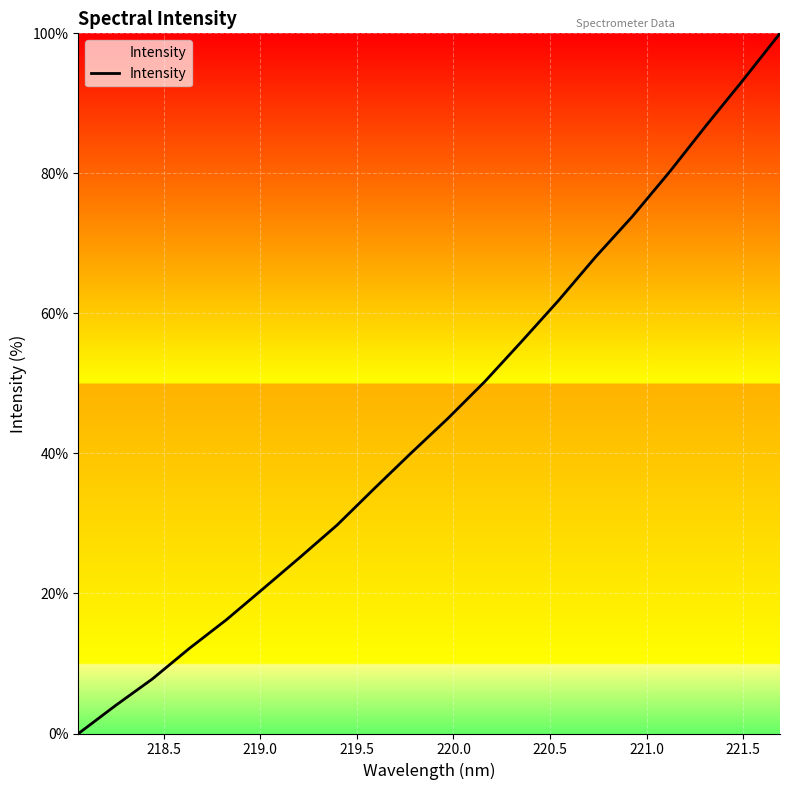

Does the chart have visible grid lines?

Yes